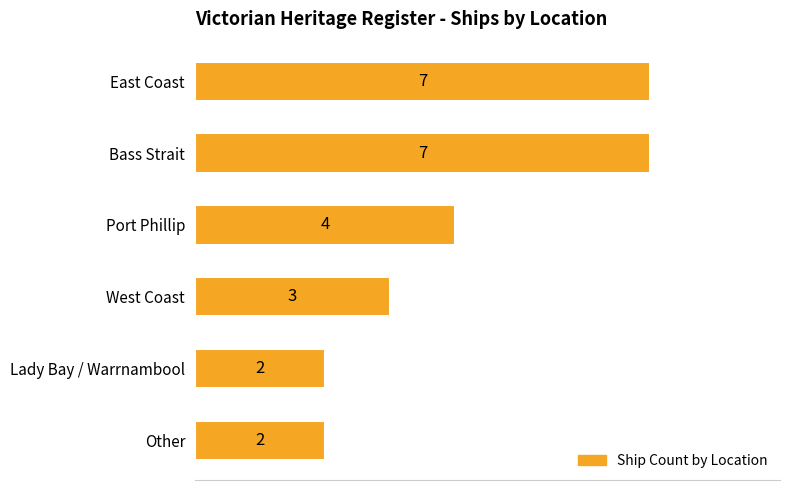

Approximately how many times larger is the value at West Coast compared to Bass Strait?

0.4